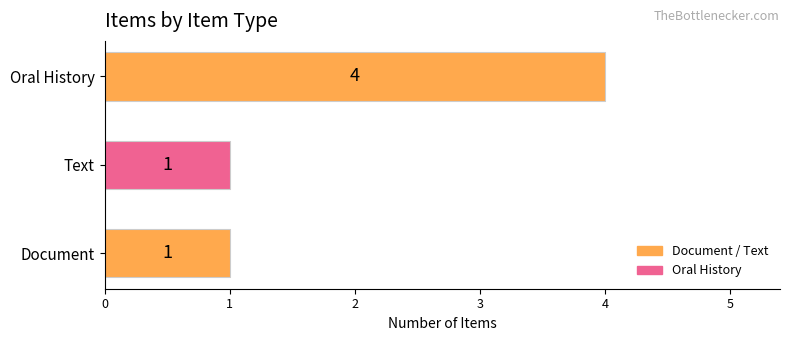

Is it true that the value at Text is 0?

False